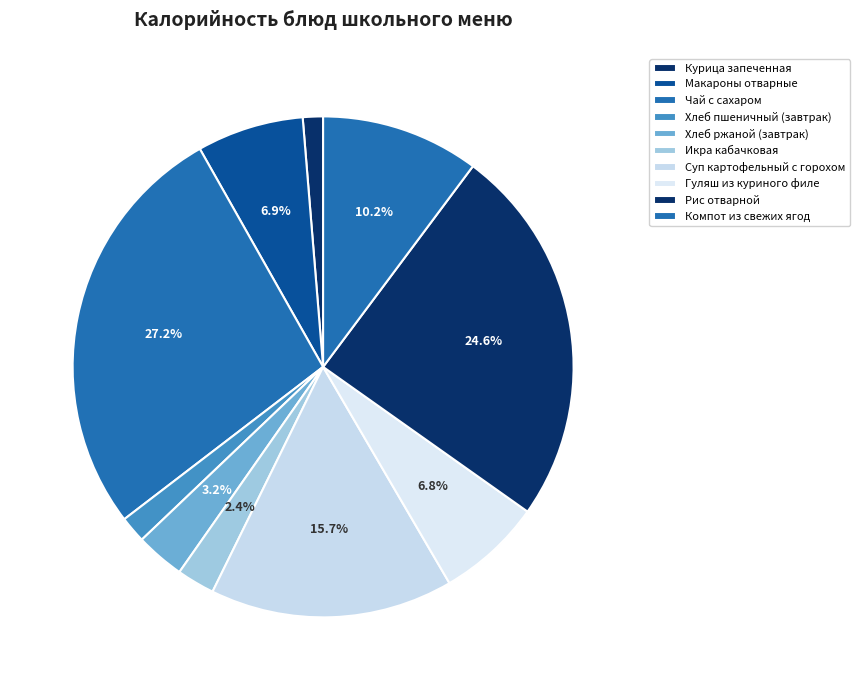

The Суп картофельный с горохом slice represents 16% of the pie. True or false?

True